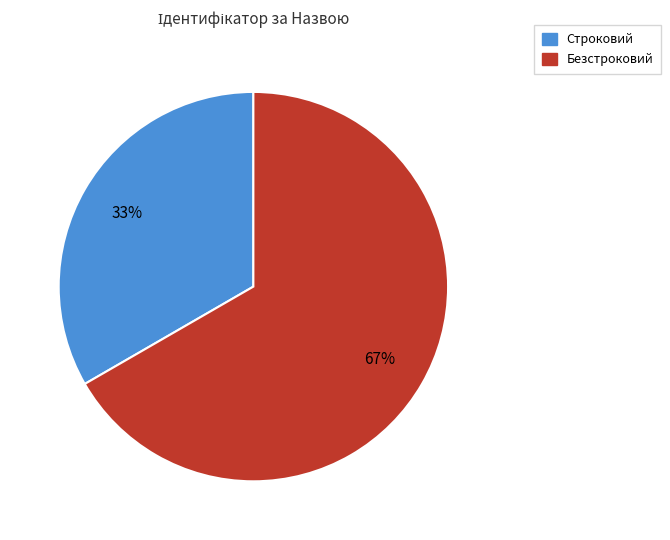

To the nearest percent, what is the average slice percentage?

50%